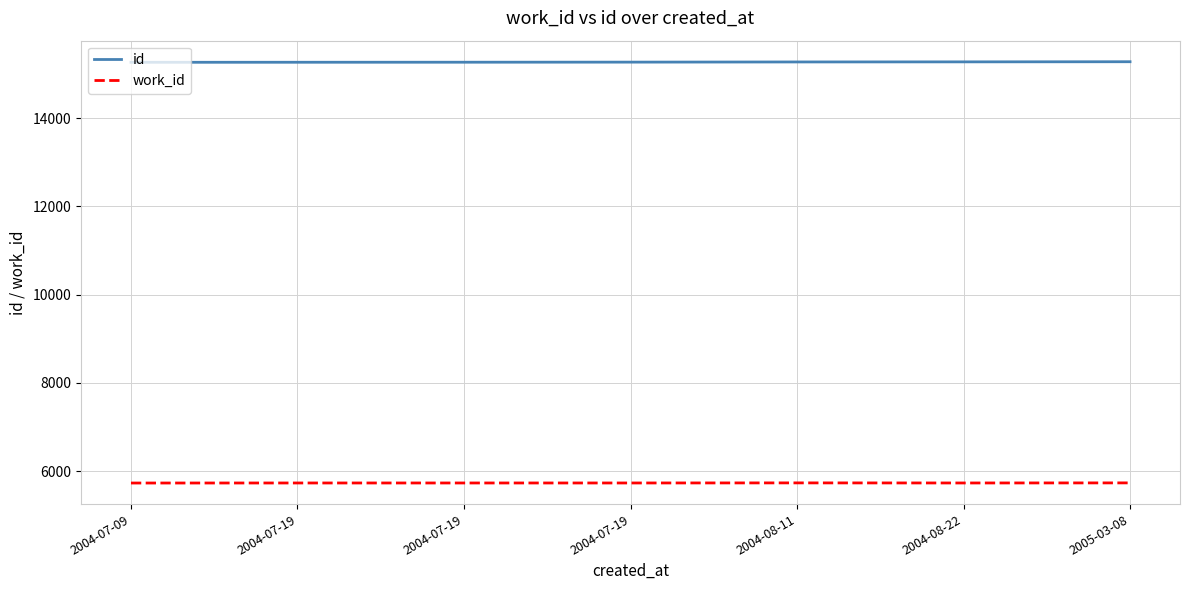

List the labels in order of work_id value, largest first.

2004-08-11, 2005-03-08, 2004-07-19, 2004-07-19, 2004-07-19, 2004-08-22, 2004-07-09